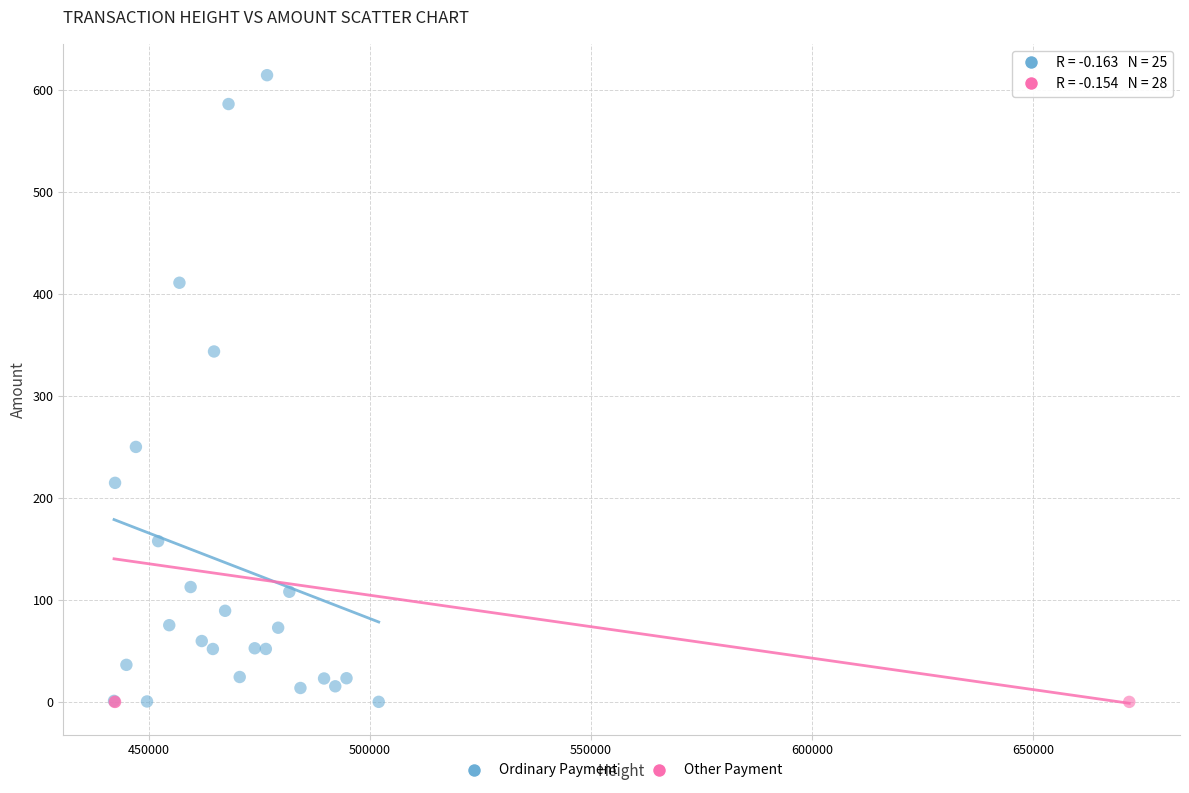

Which series has the widest spread of Y values?

Ordinary Payment